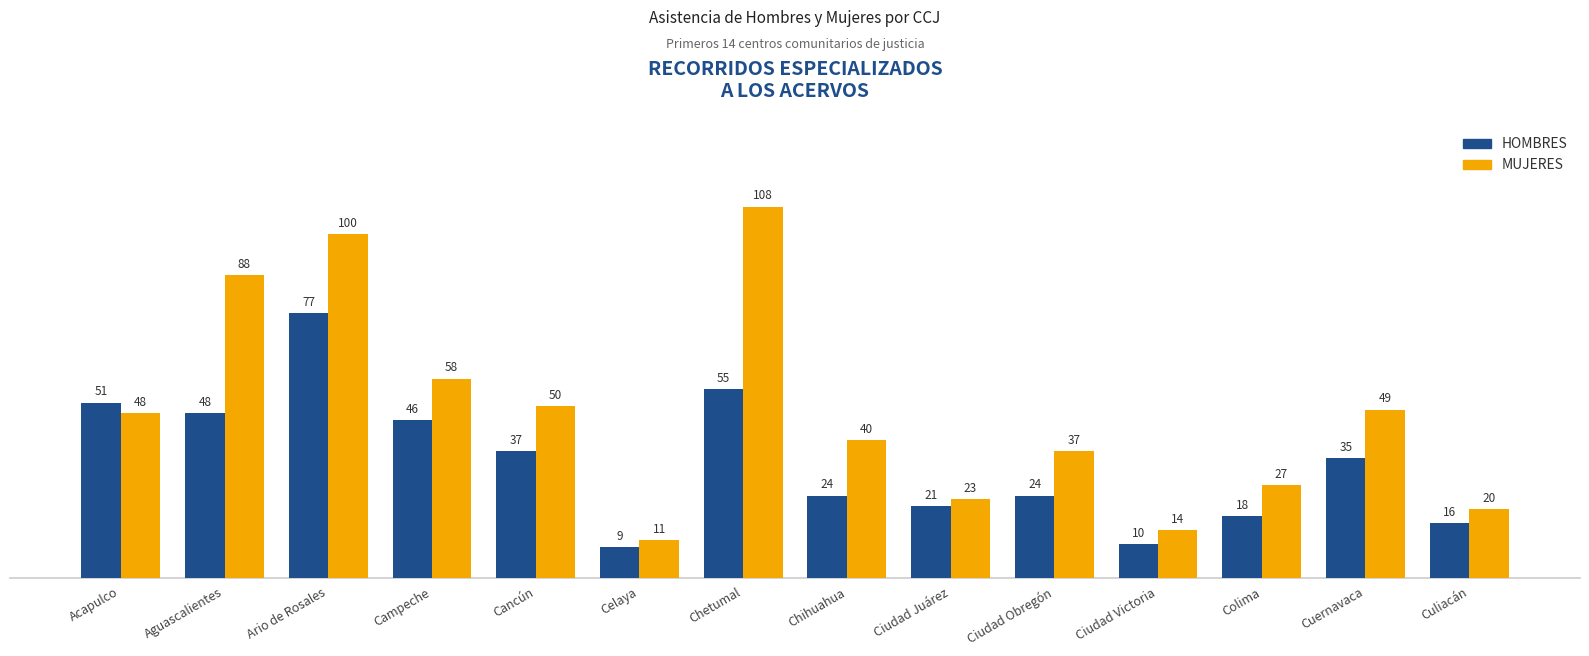

The MUJERES series shows 13 at Acapulco. True or false?

False